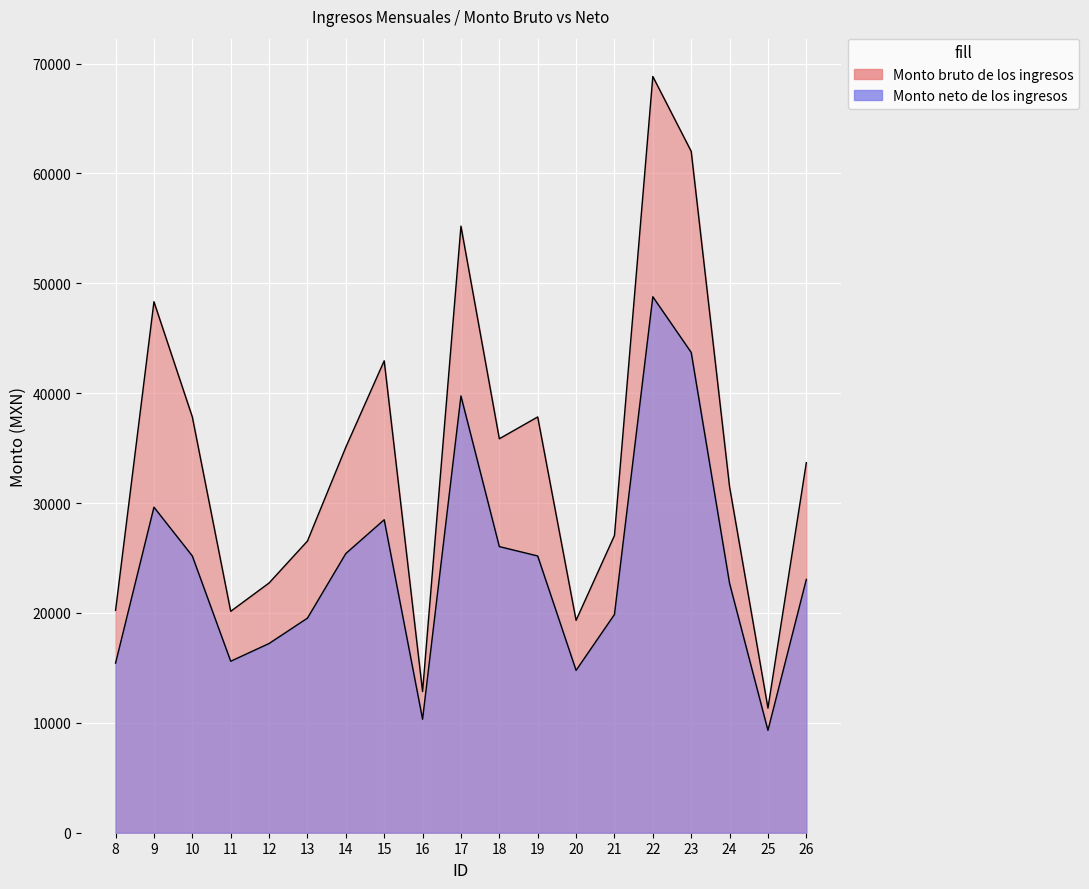

The value of Monto bruto de los ingresos at 16 is 5783.1. True or false?

False